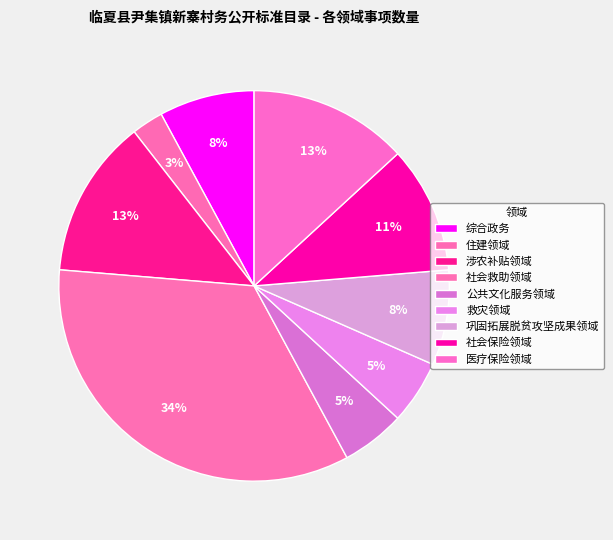

Is 住建领域 the majority of the pie?

No